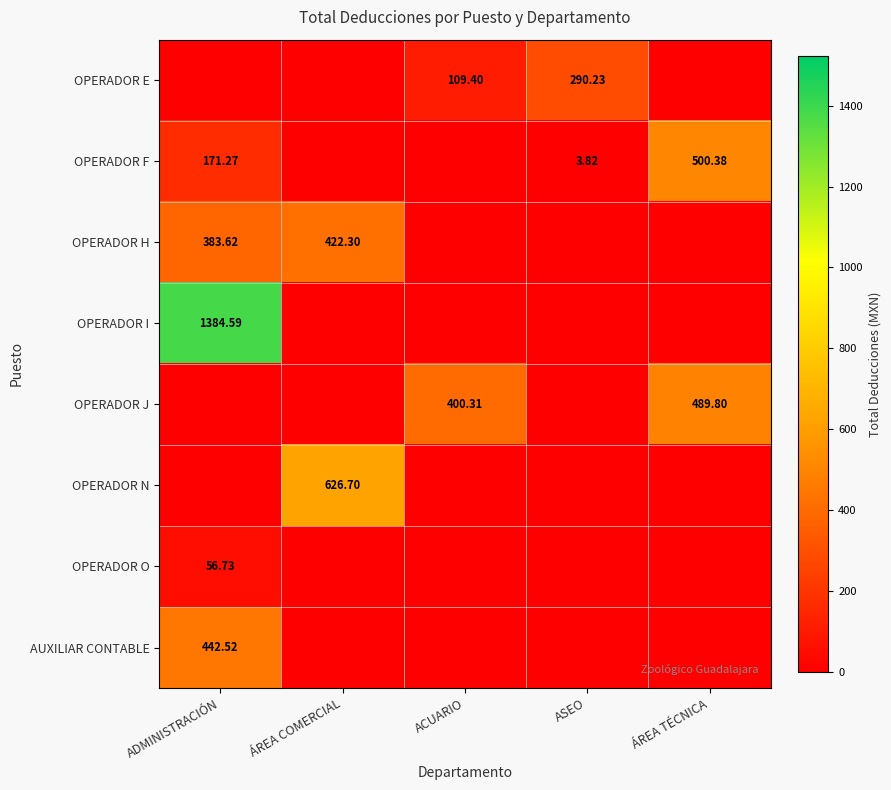

What is the average value of the OPERADOR I series?

276.9